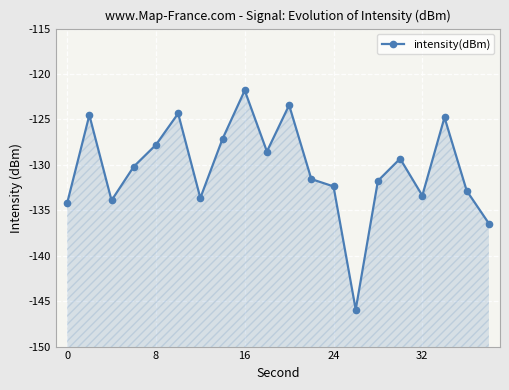

Count the number of values greater than -130.

9